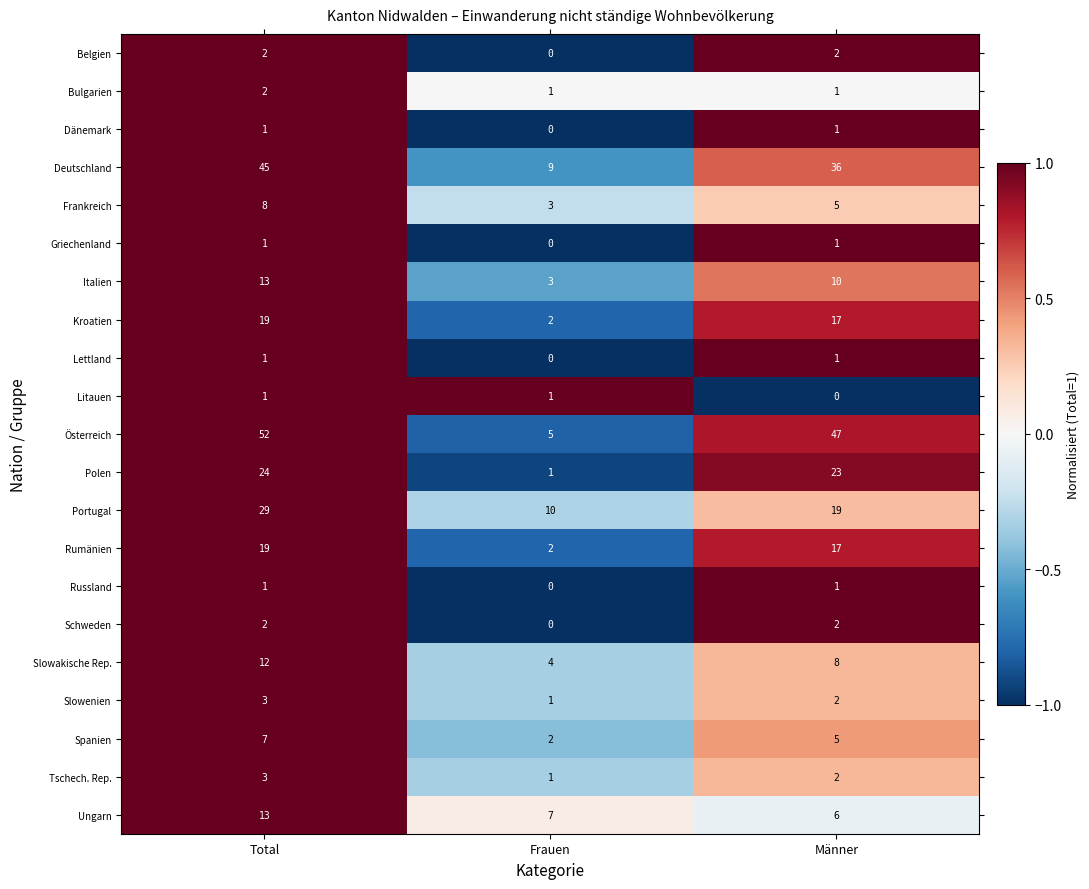

What is the minimum value shown in the chart?

0